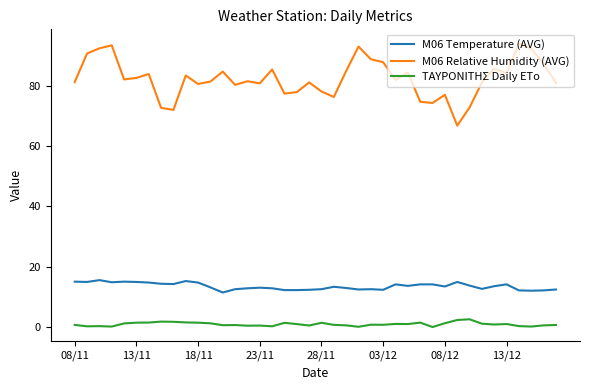

How many distinct data groups are displayed?

3